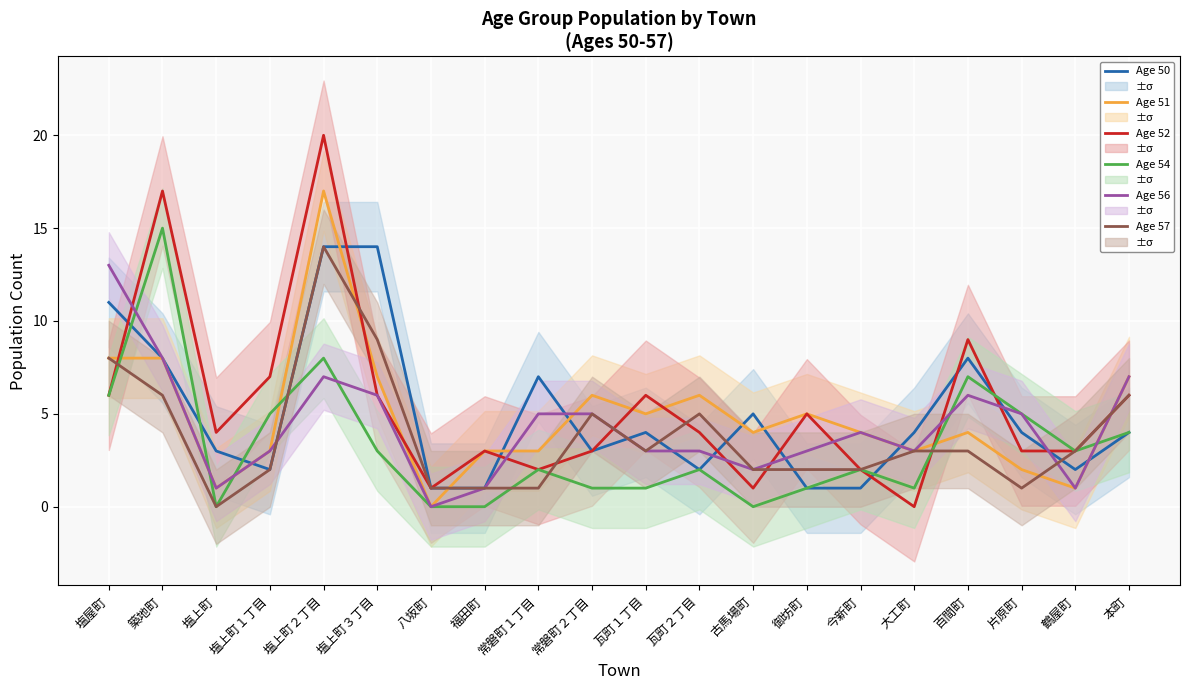

What is the value of the col_51 (age50) point at the 18th from the left?

4